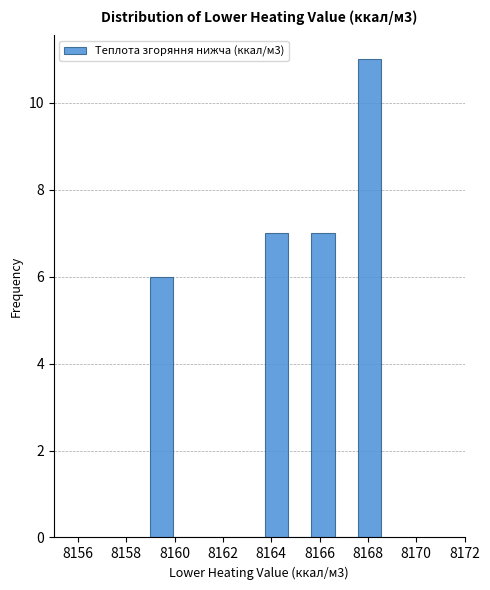

Reading left to right, list every bar in this chart as the range it spans on the x-axis followed by its height. Neither the bar edges nor the heights are printed on the chart, so give them approximately, as read against the axes.

8159.0 to 8160.0: 6
8160.0 to 8160.8: 0
8160.8 to 8161.8: 0
8161.8 to 8162.8: 0
8162.8 to 8163.8: 0
8163.8 to 8164.8: 7
8164.8 to 8165.6: 0
8165.6 to 8166.6: 7
8166.6 to 8167.6: 0
8167.6 to 8168.6: 11